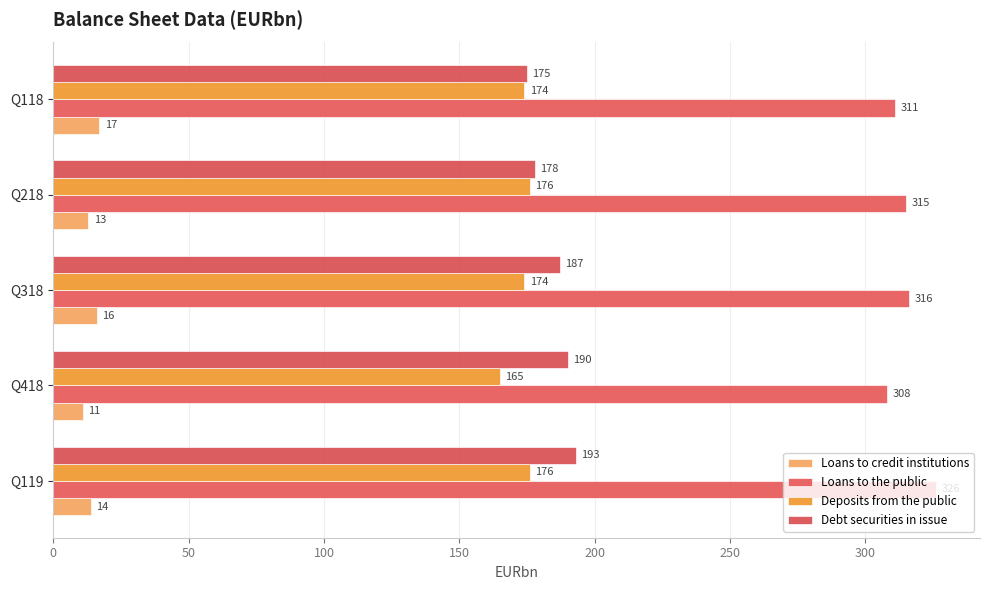

How many series are shown in this chart?

4